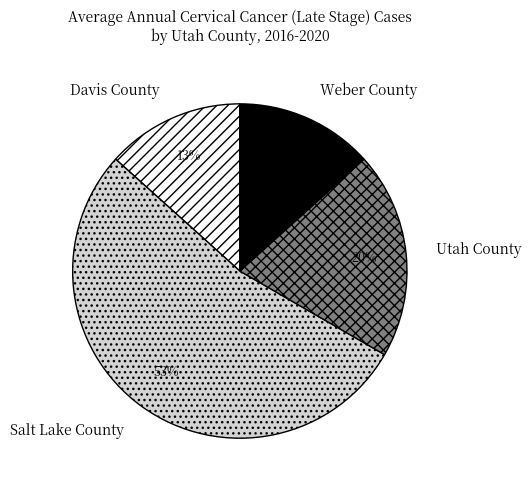

To the nearest percent, what portion does Davis County represent?

13%